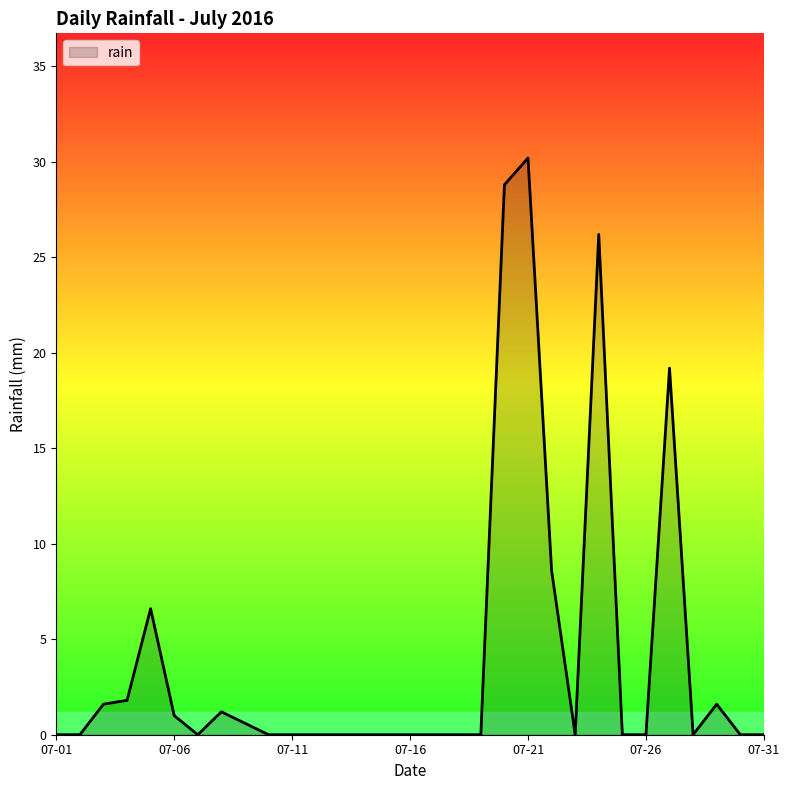

What is the difference between the maximum and minimum values?

30.2